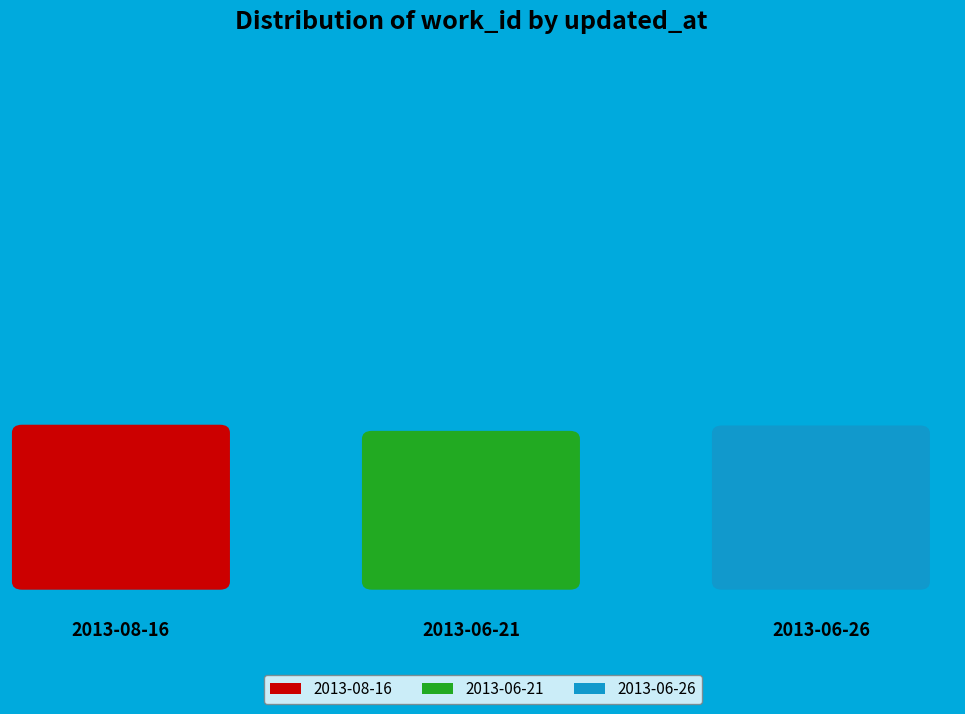

The 2013-08-16 slice represents 34% of the pie. True or false?

True